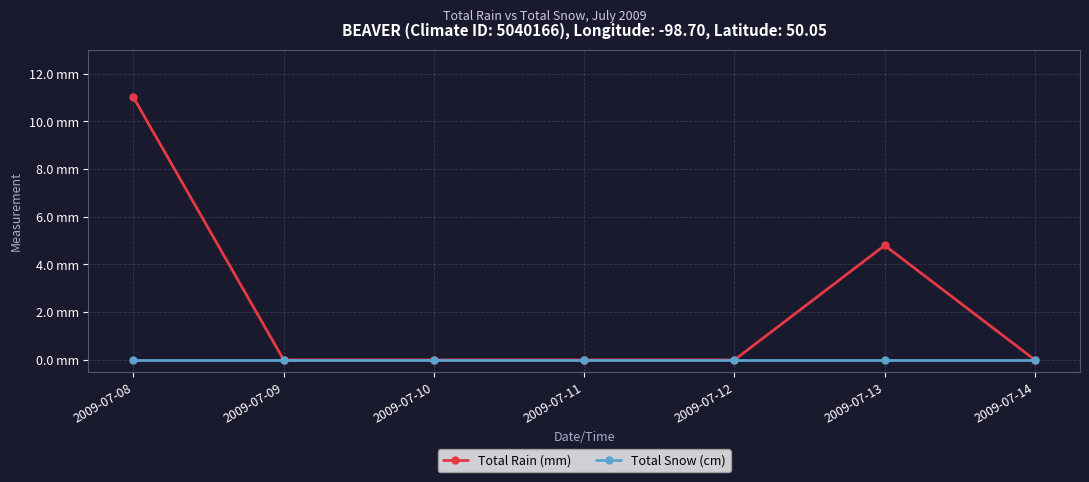

Which series has the widest spread of values?

Total Rain (mm)